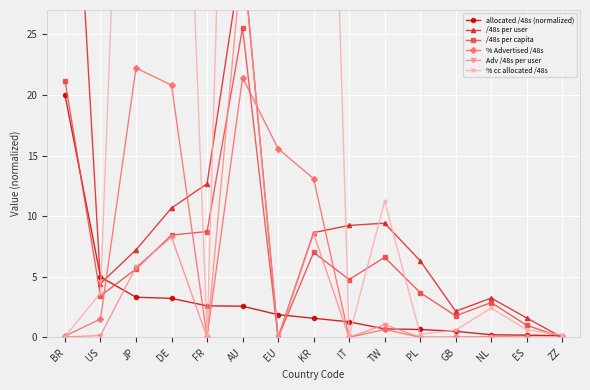

Where do Adv /48s per user and % Advertised /48s first cross each other?

FR and AU